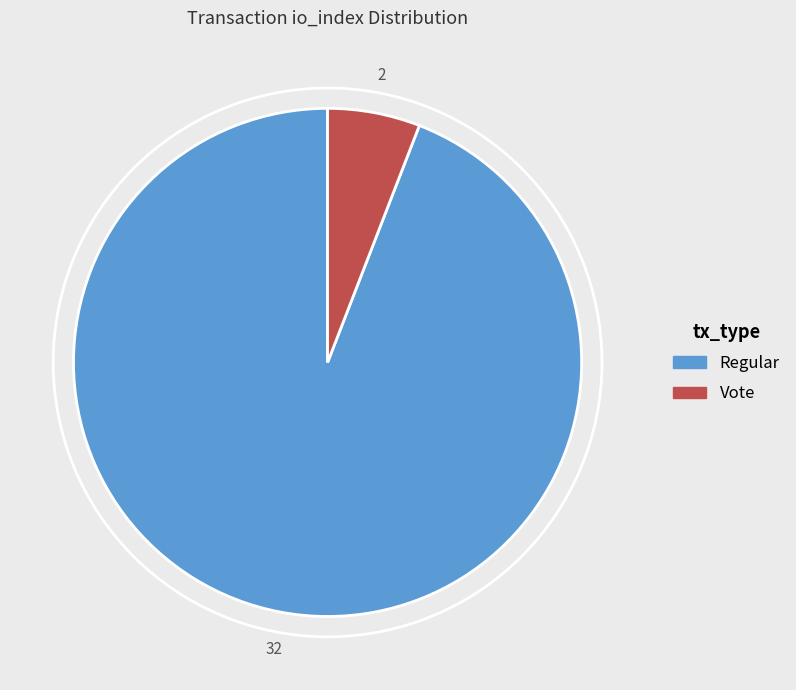

True or false: Vote accounts for 20% of the total.

False